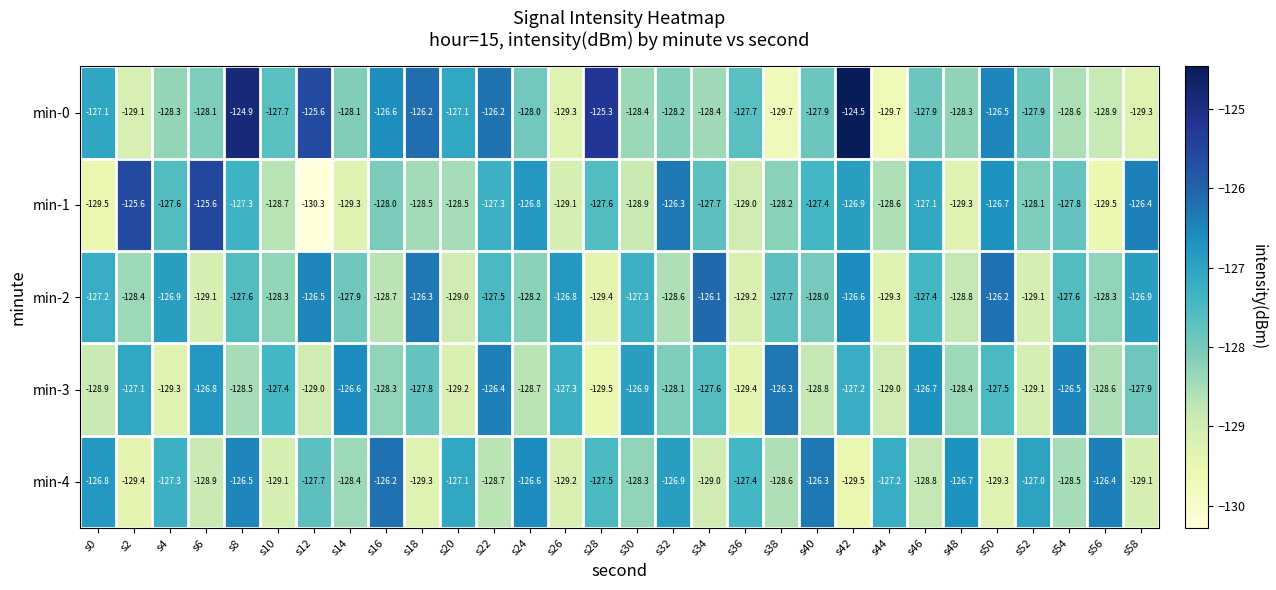

Is it true that min-0 equals -129.3 at s26?

True